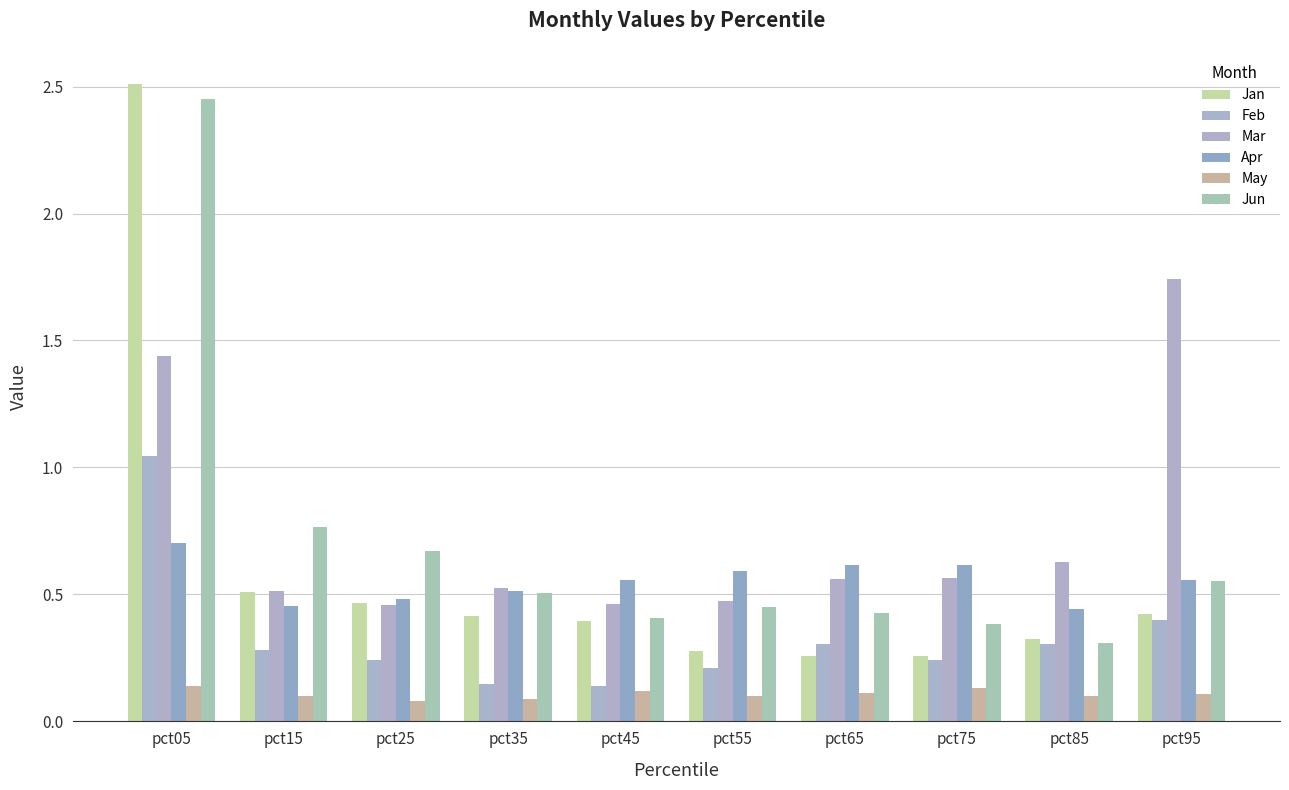

How many May values are between 0 and 1?

10